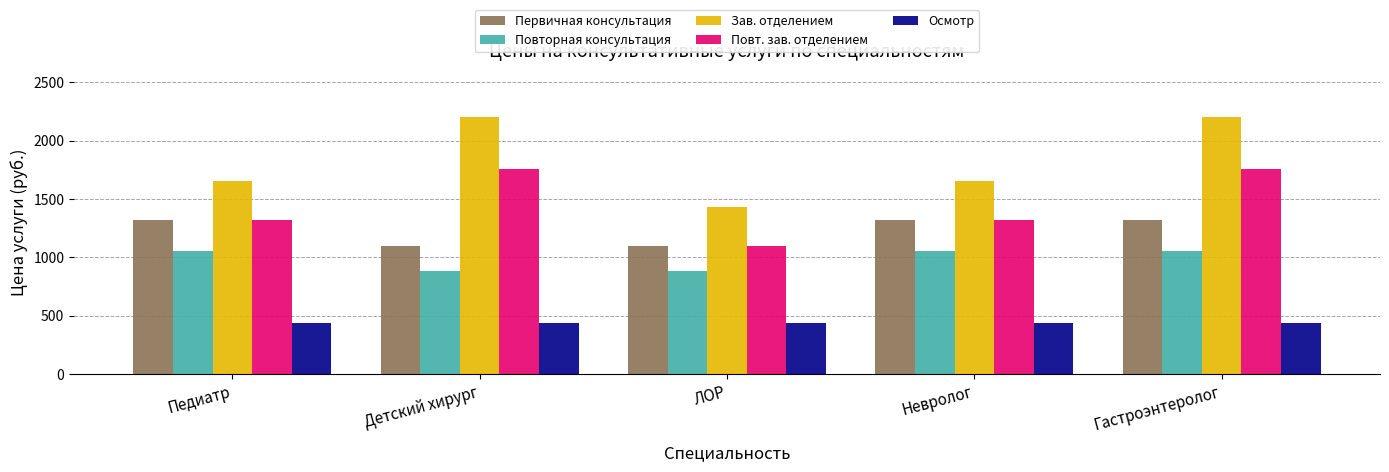

Reading right to left, transcribe all the data shown in this chart.

Первичная консультация: Гастроэнтеролог=1320	Невролог=1320	ЛОР=1100	Детский хирург=1100	Педиатр=1320
Повторная консультация: Гастроэнтеролог=1056	Невролог=1056	ЛОР=880	Детский хирург=880	Педиатр=1056
Зав. отделением: Гастроэнтеролог=2200	Невролог=1650	ЛОР=1430	Детский хирург=2200	Педиатр=1650
Повт. зав. отделением: Гастроэнтеролог=1760	Невролог=1320	ЛОР=1100	Детский хирург=1760	Педиатр=1320
Осмотр: Гастроэнтеролог=440	Невролог=440	ЛОР=440	Детский хирург=440	Педиатр=440